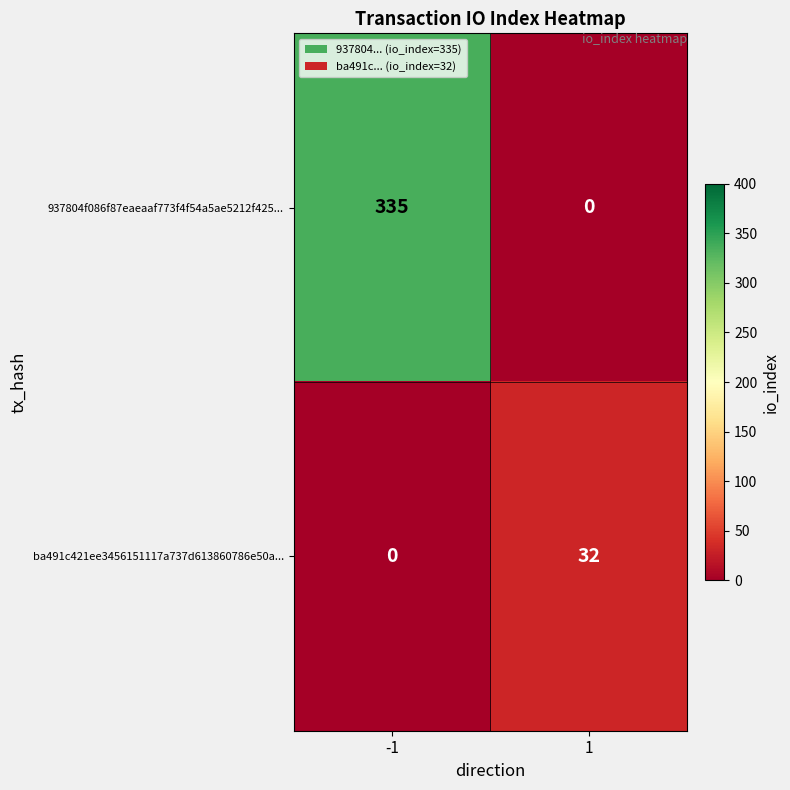

The value of 937804f086f87eaeaaf773f4f54a5ae5212f425... at 1 is 0. True or false?

True